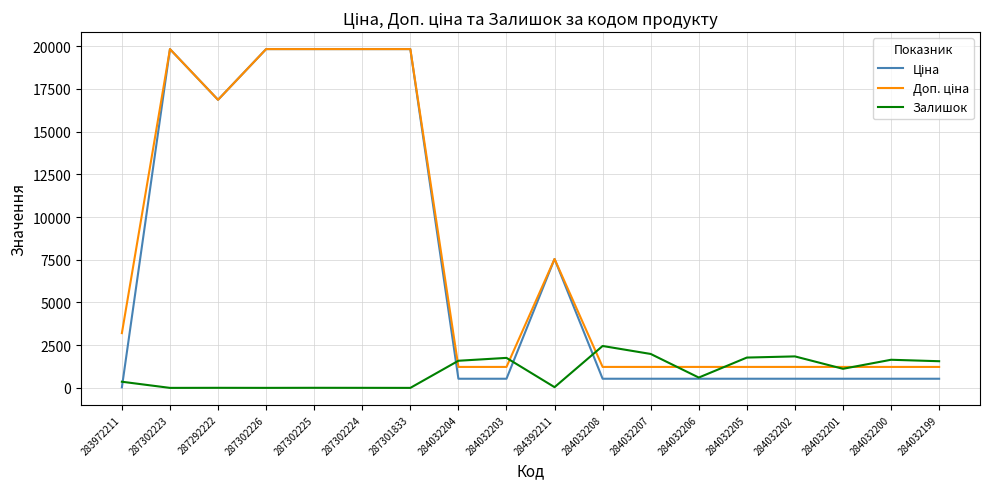

The Залишок series shows 605.0 at 284032206. True or false?

True